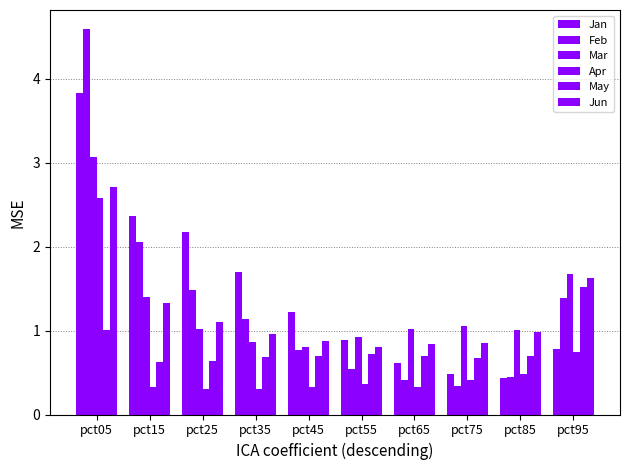

How many categories are shown in the chart?

10